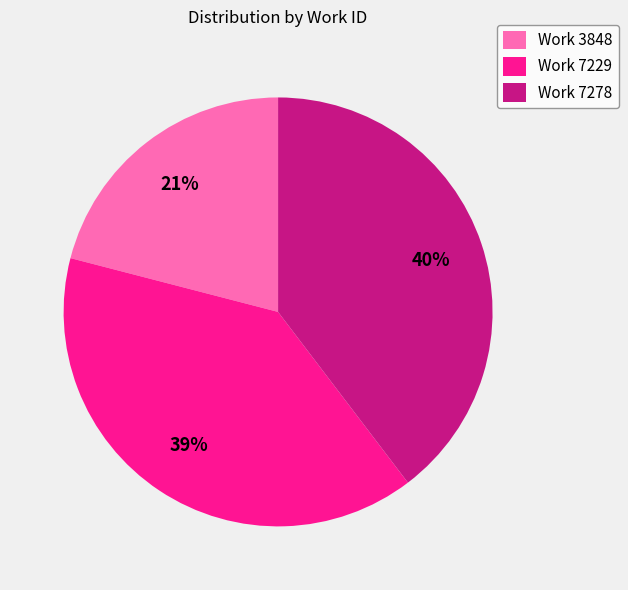

Combined, do Work 7278 and Work 3848 account for over 50%?

Yes